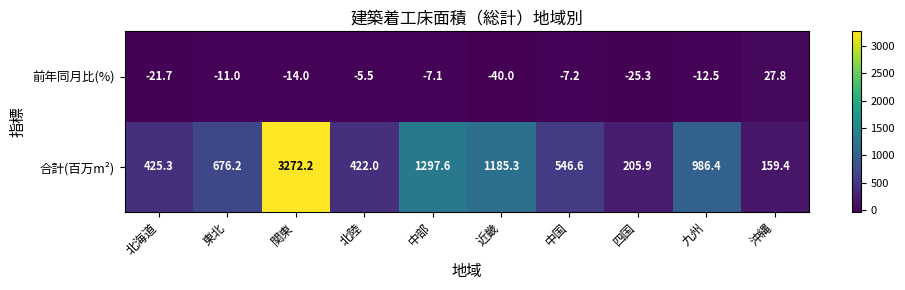

List the series in order of their peak value, lowest first.

前年同月比(%), 合計(百万m²)